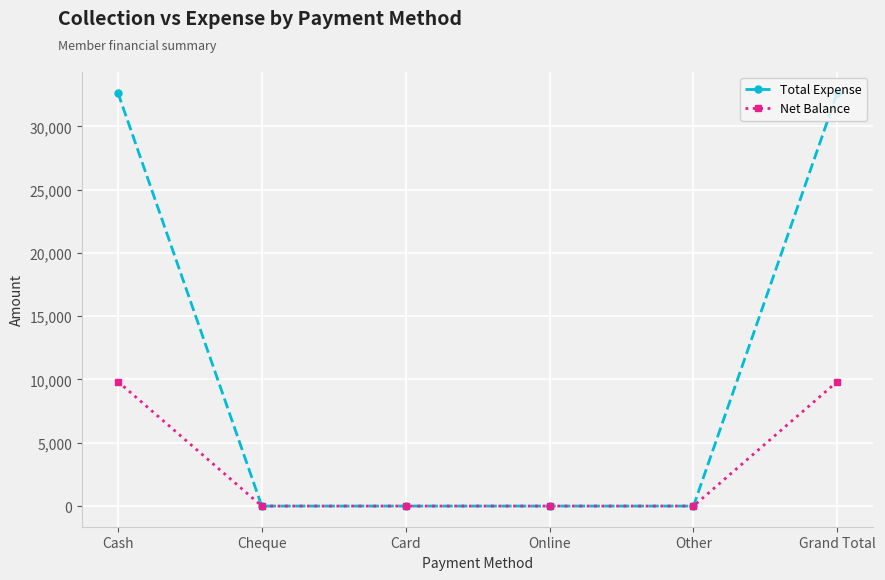

What is the label of the 4th point from the left?

Online